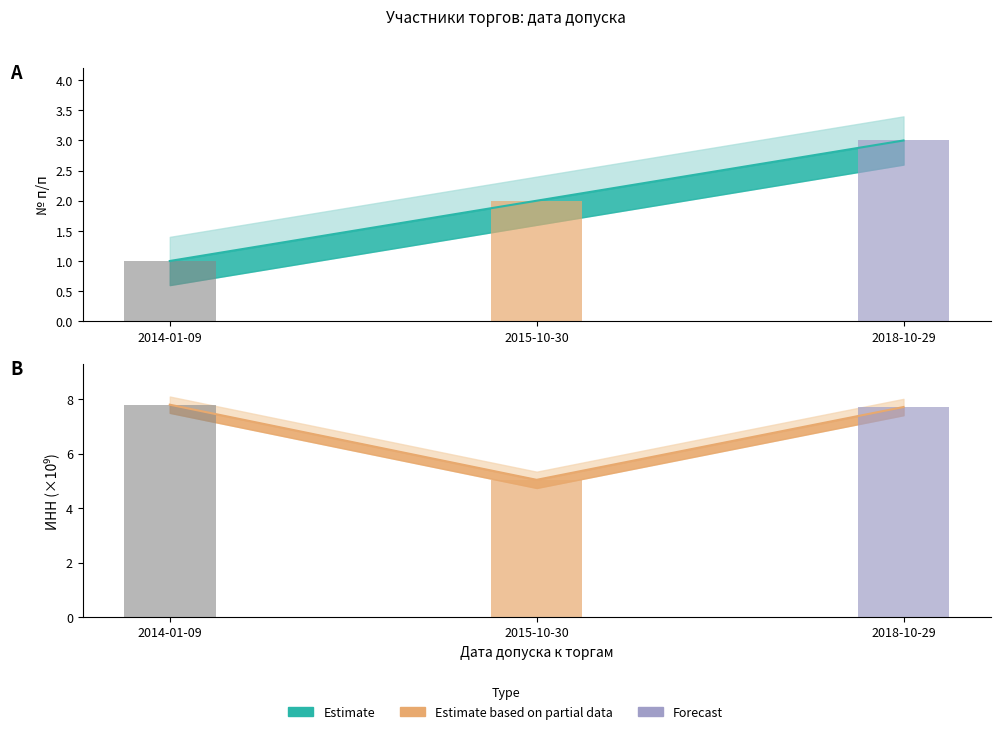

What is the difference between the maximum and minimum values in the ИНН (scaled) series?

2.8